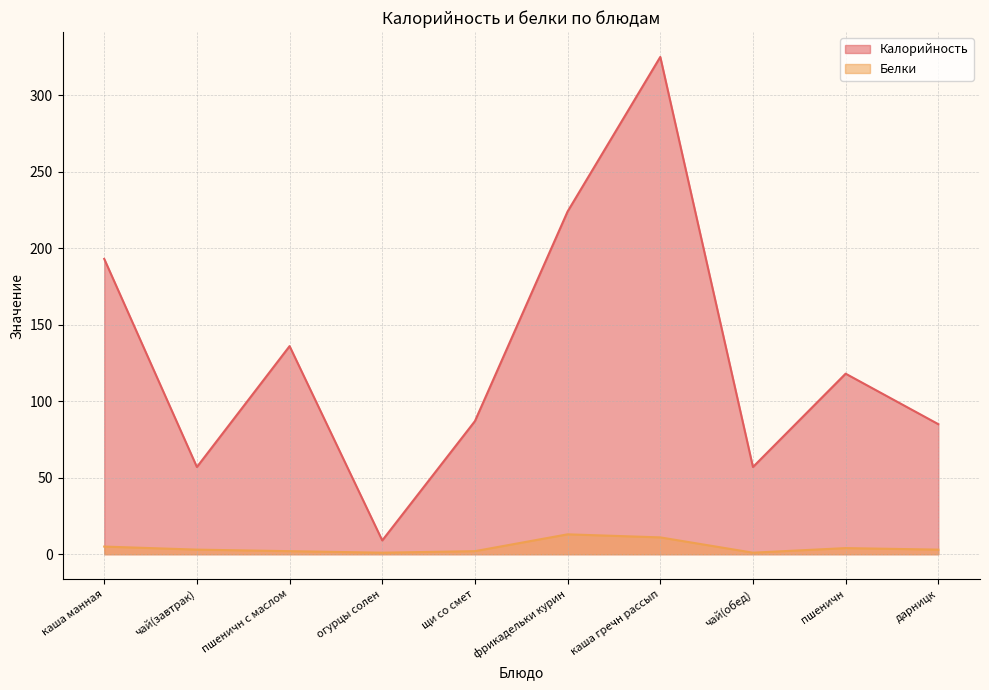

Reading right to left, transcribe all the data shown in this chart.

Калорийность: дарницк=85	пшеничн=118	чай(обед)=57	каша гречн рассып=325	фрикадельки курин=224	щи со смет=87	огурцы солен=9	пшеничн с маслом=136	чай(завтрак)=57	каша манная=193
Белки: дарницк=3	пшеничн=4	чай(обед)=1	каша гречн рассып=11	фрикадельки курин=13	щи со смет=2	огурцы солен=1	пшеничн с маслом=2	чай(завтрак)=3	каша манная=5